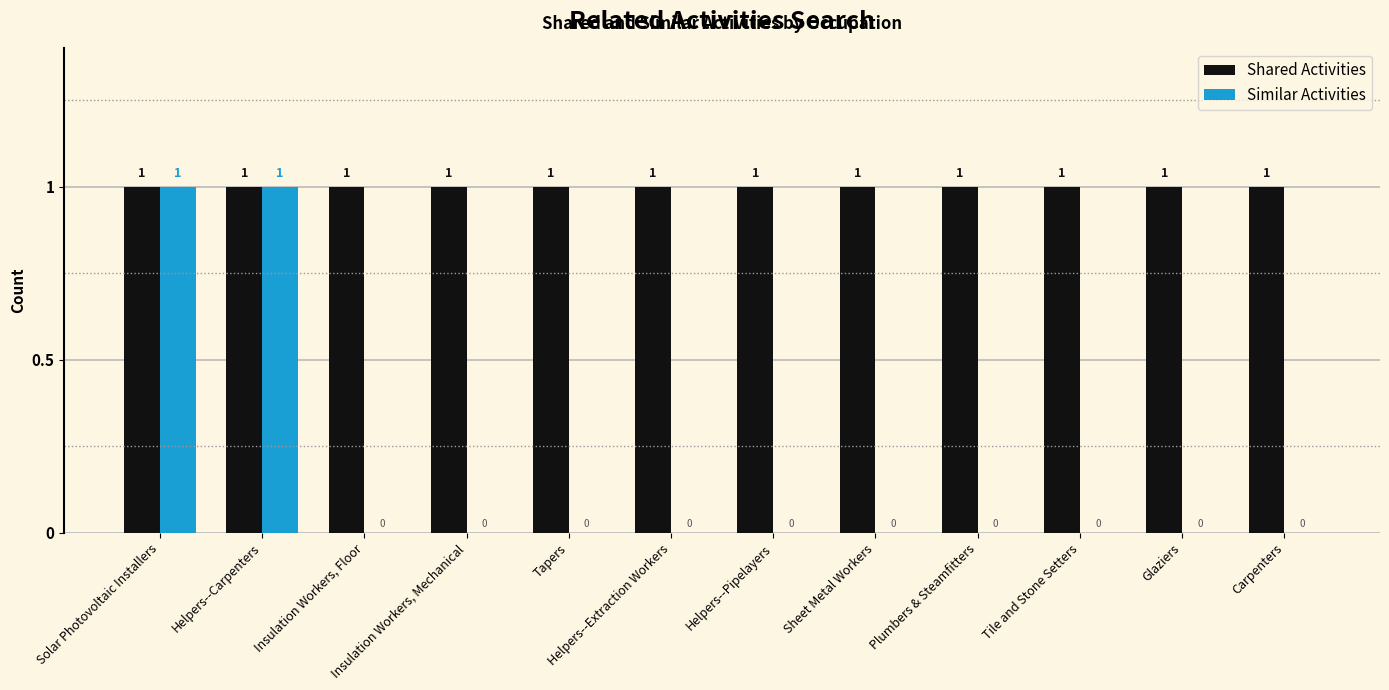

The Similar Activities series shows 1 at Helpers--Carpenters. True or false?

True